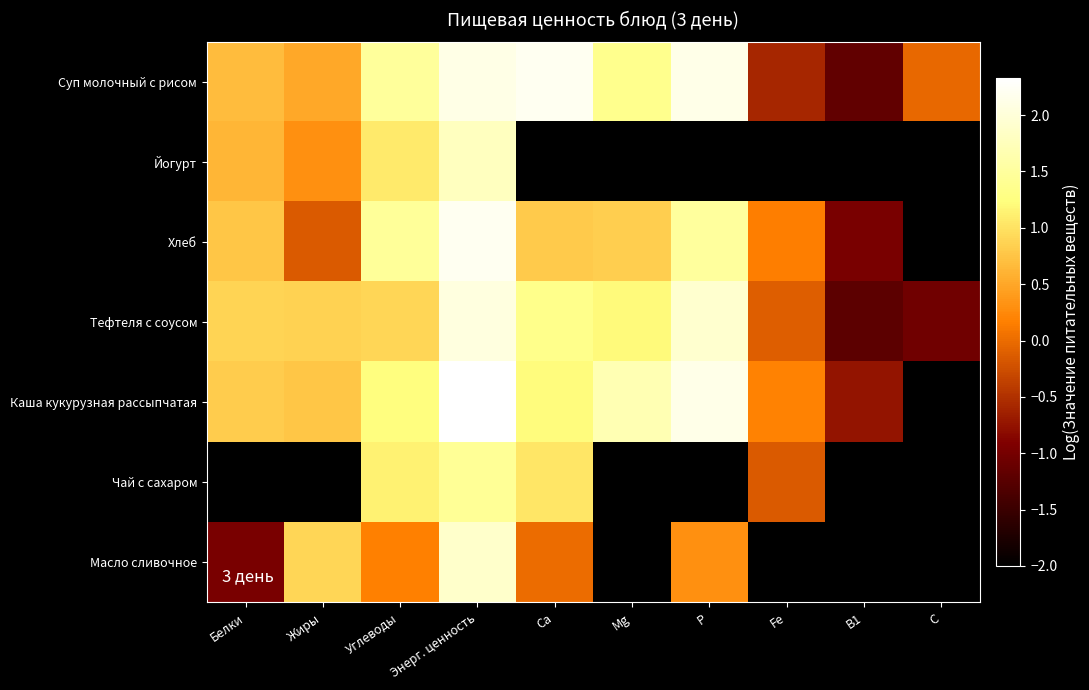

List the series in order of their peak value, lowest first.

Чай с сахаром, Йогурт, Масло сливочное, Тефтеля с соусом, Суп молочный с рисом, Хлеб, Каша кукурузная рассыпчатая